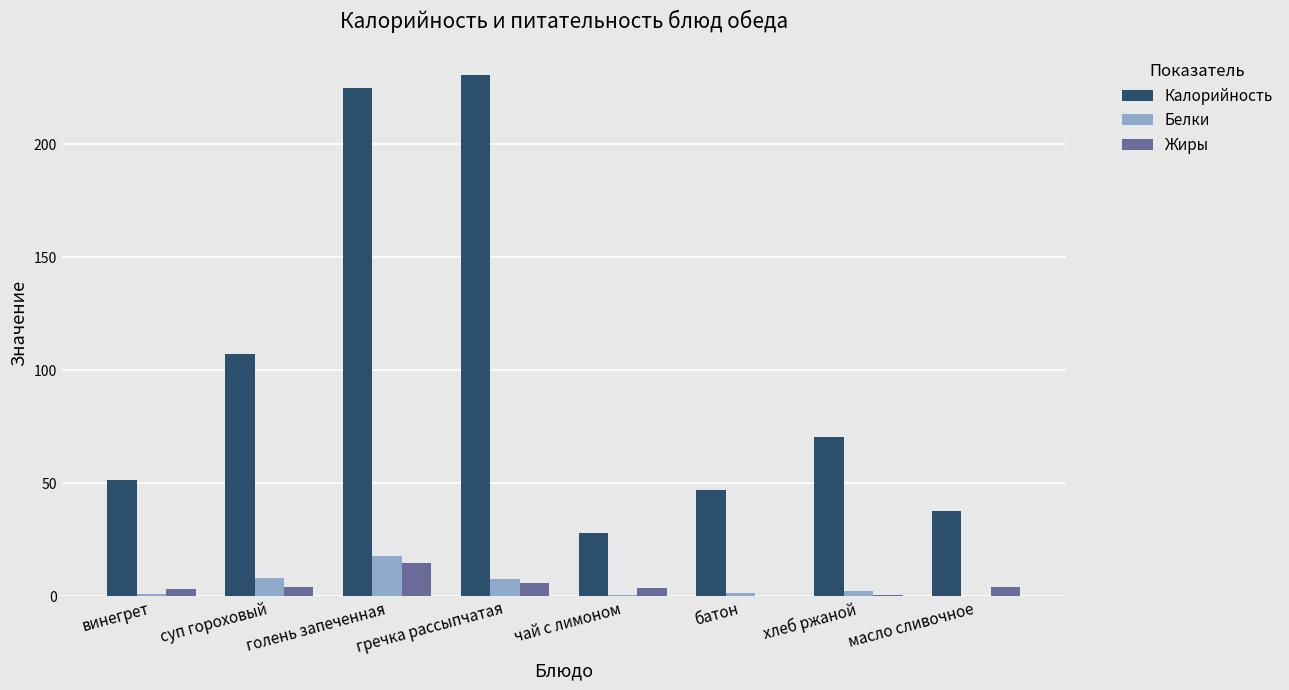

How many categories are shown in the chart?

8